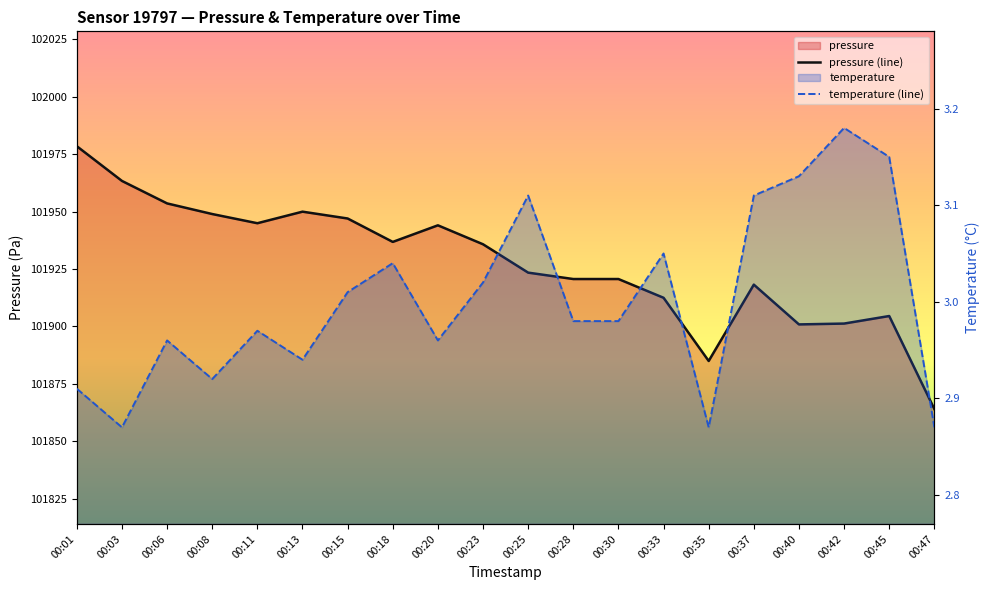

True or false: temperature (line) has more than 1 interior local peaks.

True